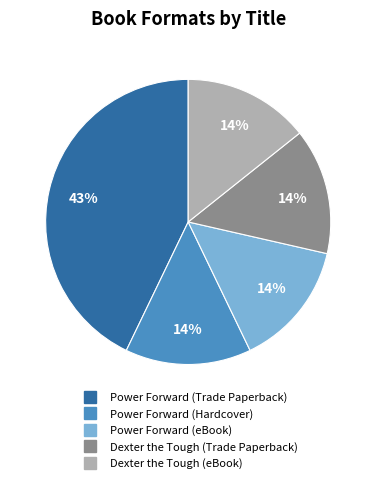

What percentage is the Dexter the Tough (eBook) slice, to the nearest percent?

14%